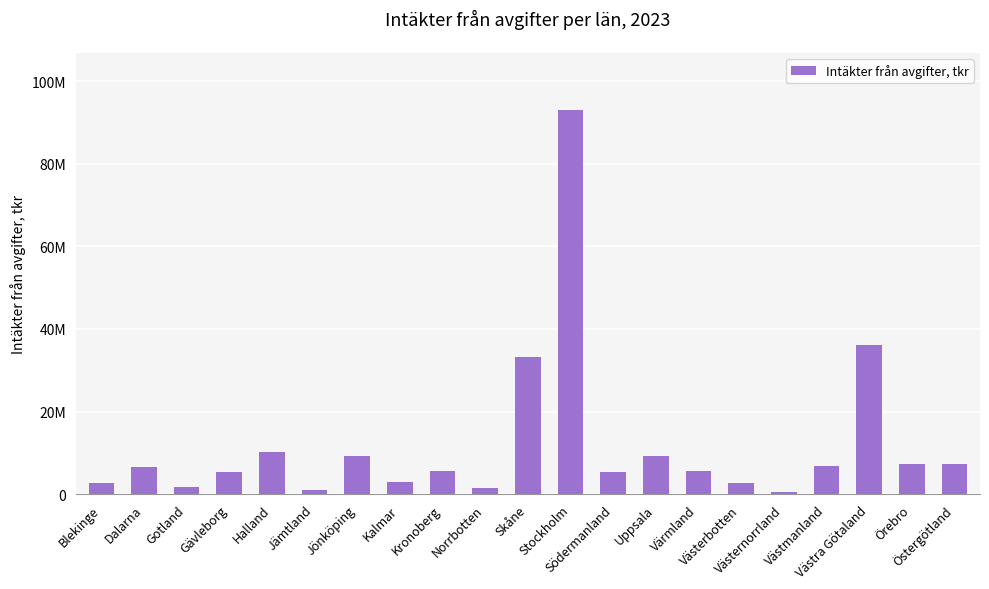

What is the change in value from Kronoberg to Västerbotten?

-3030